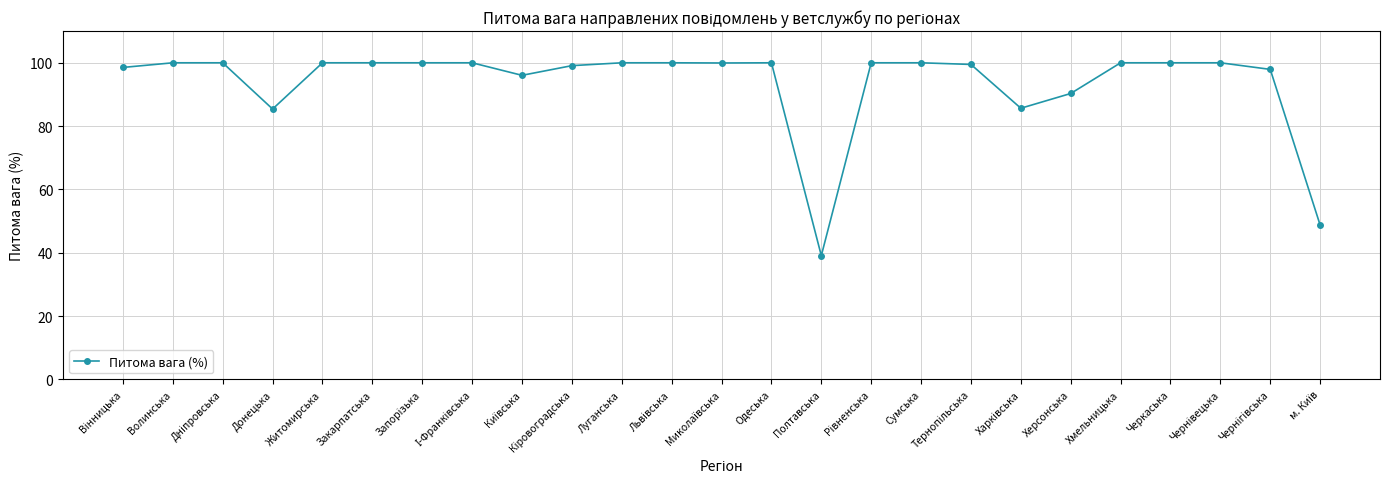

What is the average value?

93.6